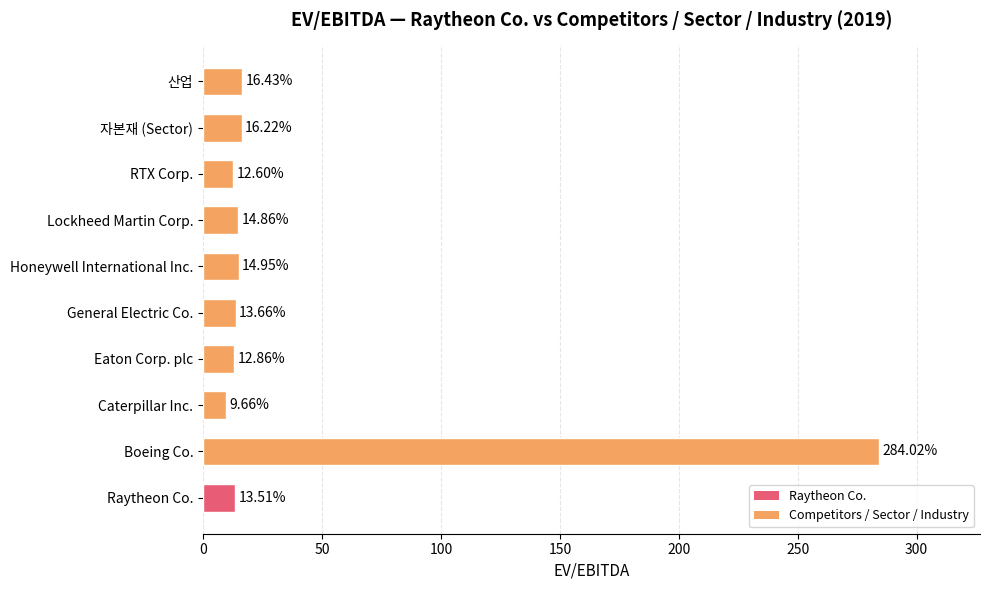

Which category has the highest value across all series?

Boeing Co.